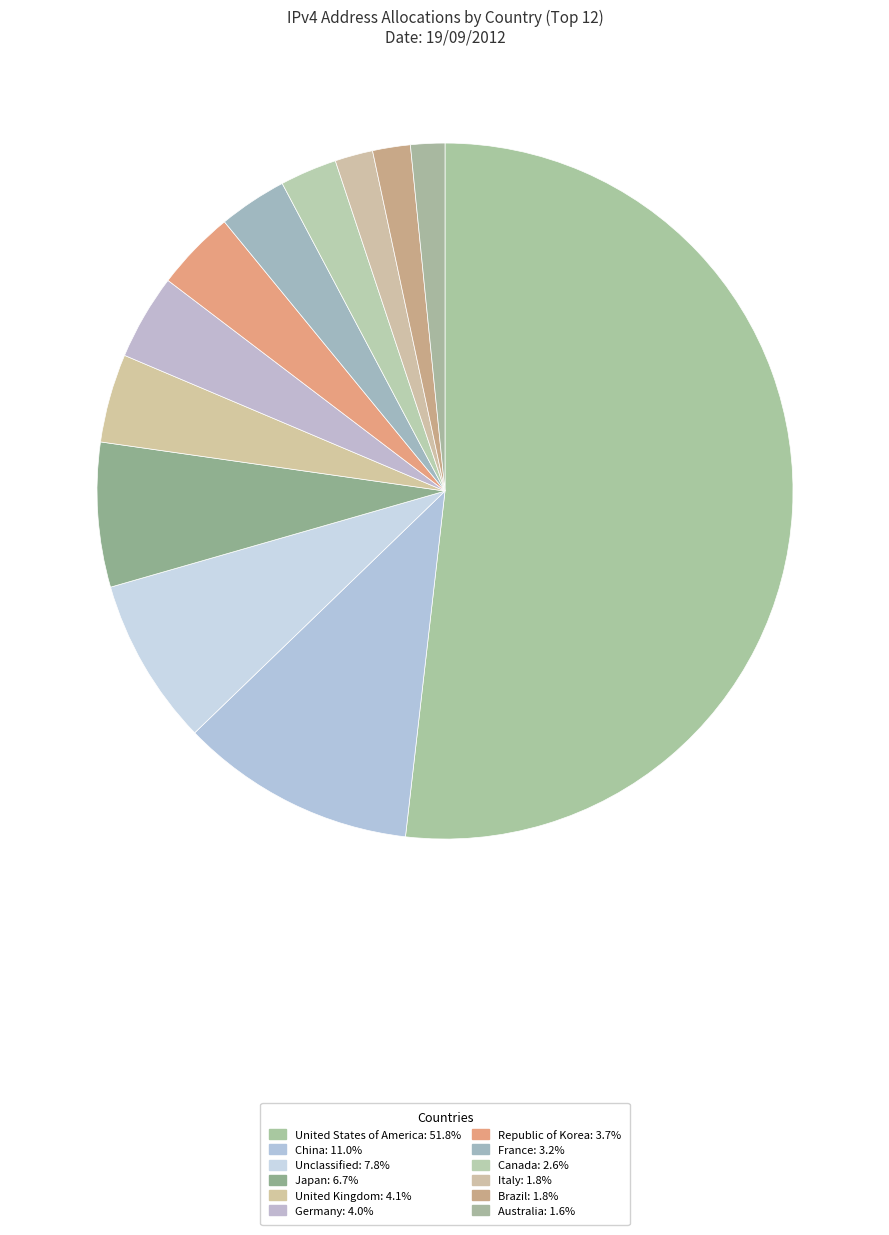

Rank the categories by value from highest to lowest.

United States of America, China, Unclassified, Japan, United Kingdom, Germany, Republic of Korea, France, Canada, Italy, Brazil, Australia